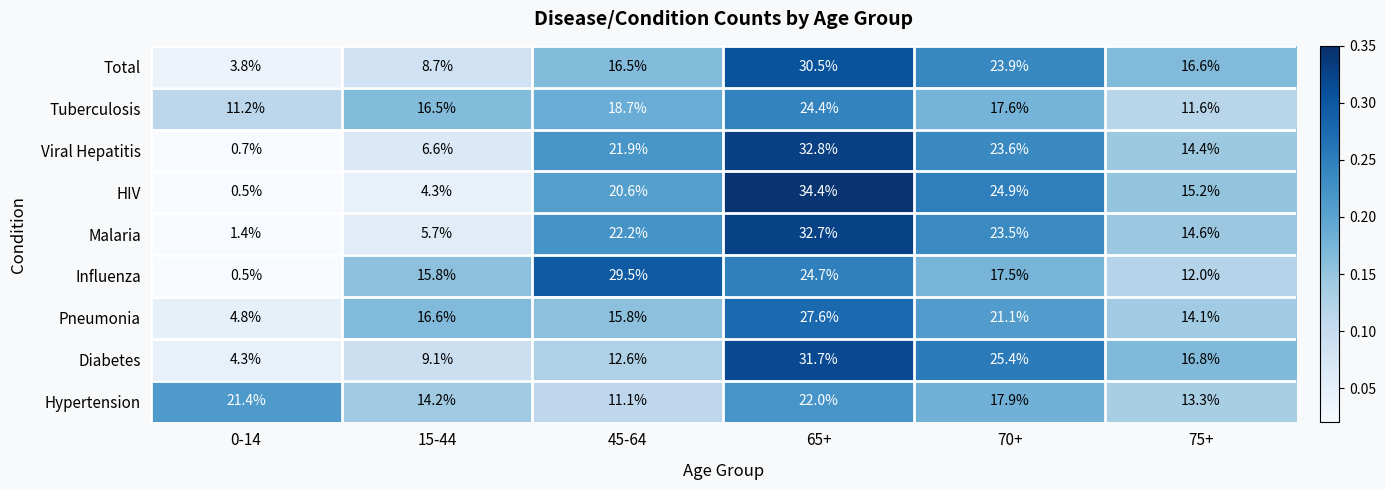

What is the total value across all series at 15-44?

97.5